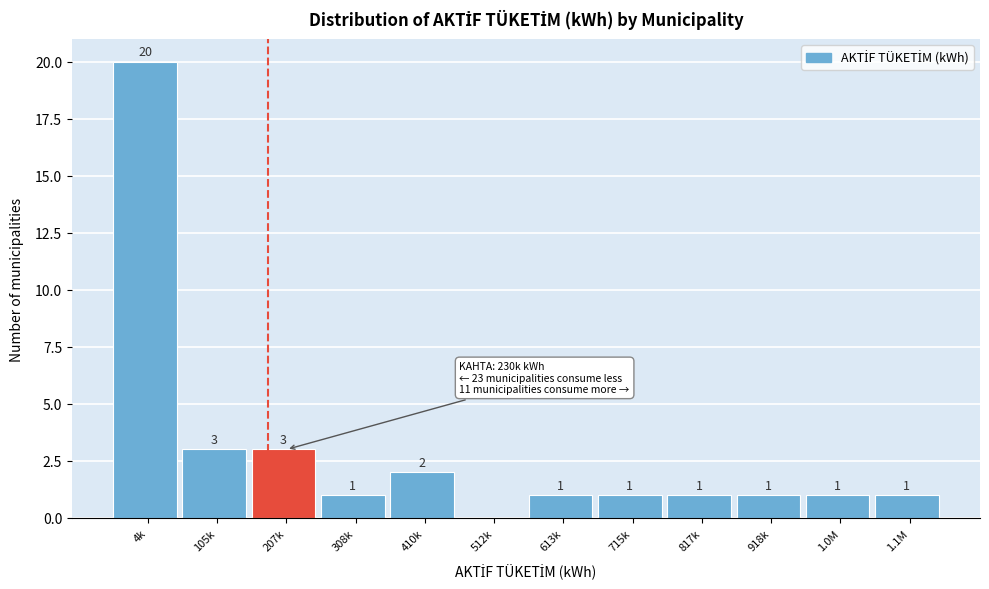

Reading right to left, extract all data points from this chart.

1.1M=1	1.0M=1	918k=1	817k=1	715k=1	613k=1	512k=0	410k=2	308k=1	207k=3	105k=3	4k=20